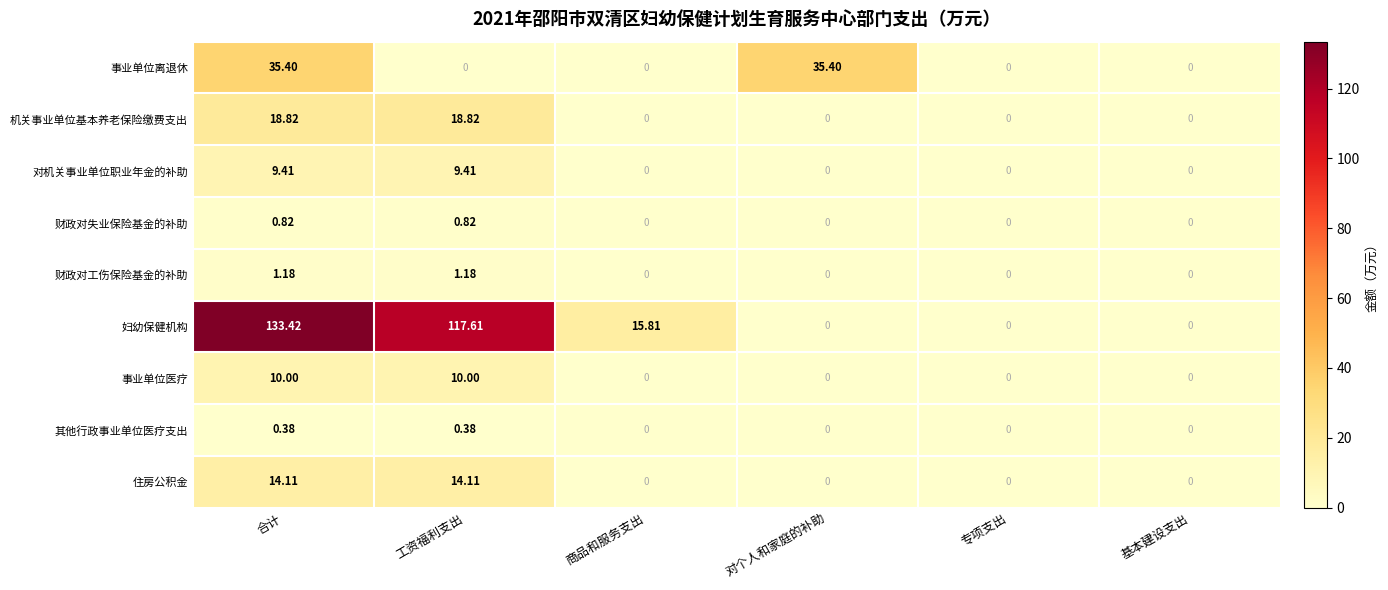

At 工资福利支出, list the series in order from smallest to largest.

事业单位离退休, 其他行政事业单位医疗支出, 财政对失业保险基金的补助, 财政对工伤保险基金的补助, 对机关事业单位职业年金的补助, 事业单位医疗, 住房公积金, 机关事业单位基本养老保险缴费支出, 妇幼保健机构